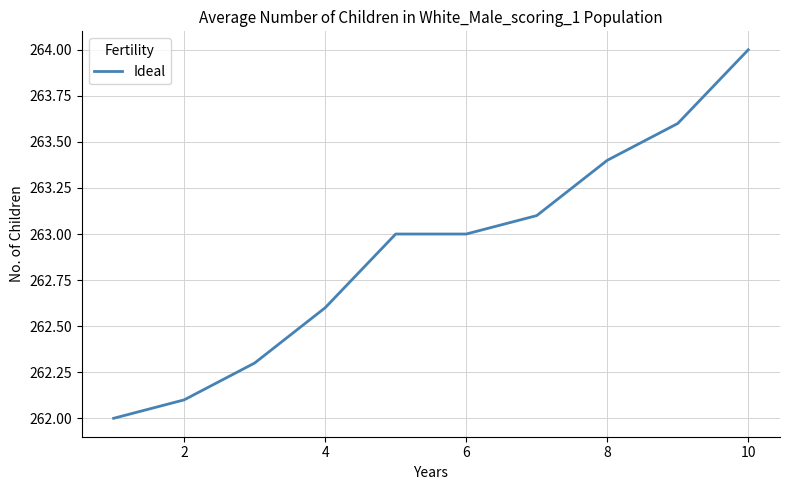

What is the difference between the maximum and second lowest values?

1.9